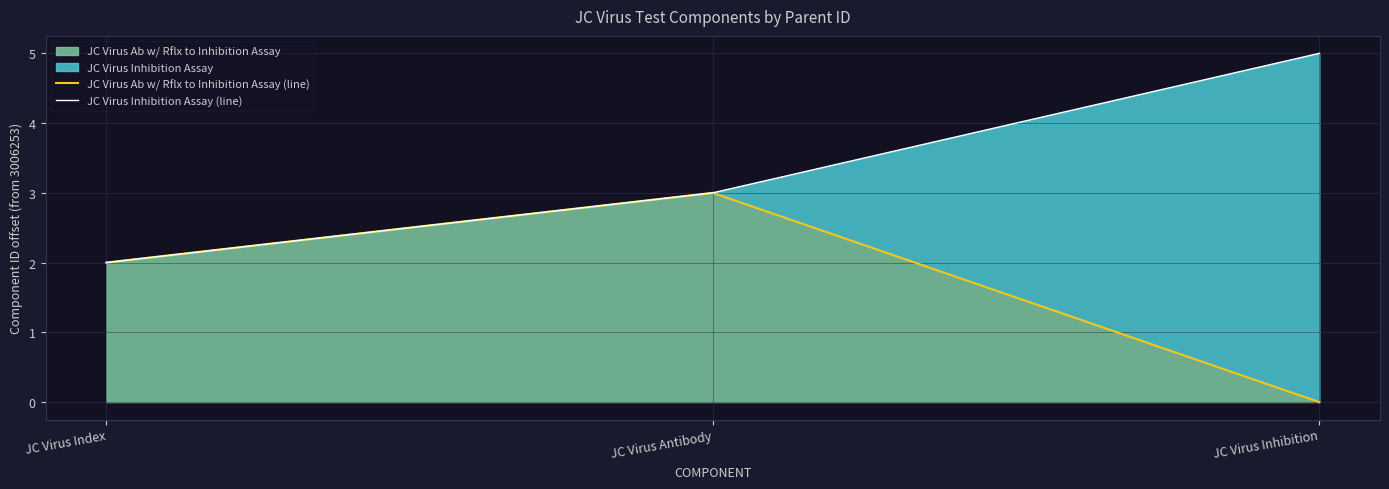

How many JC Virus Ab w/ Rflx to Inhibition Assay (line) values are between 0 and 3?

3